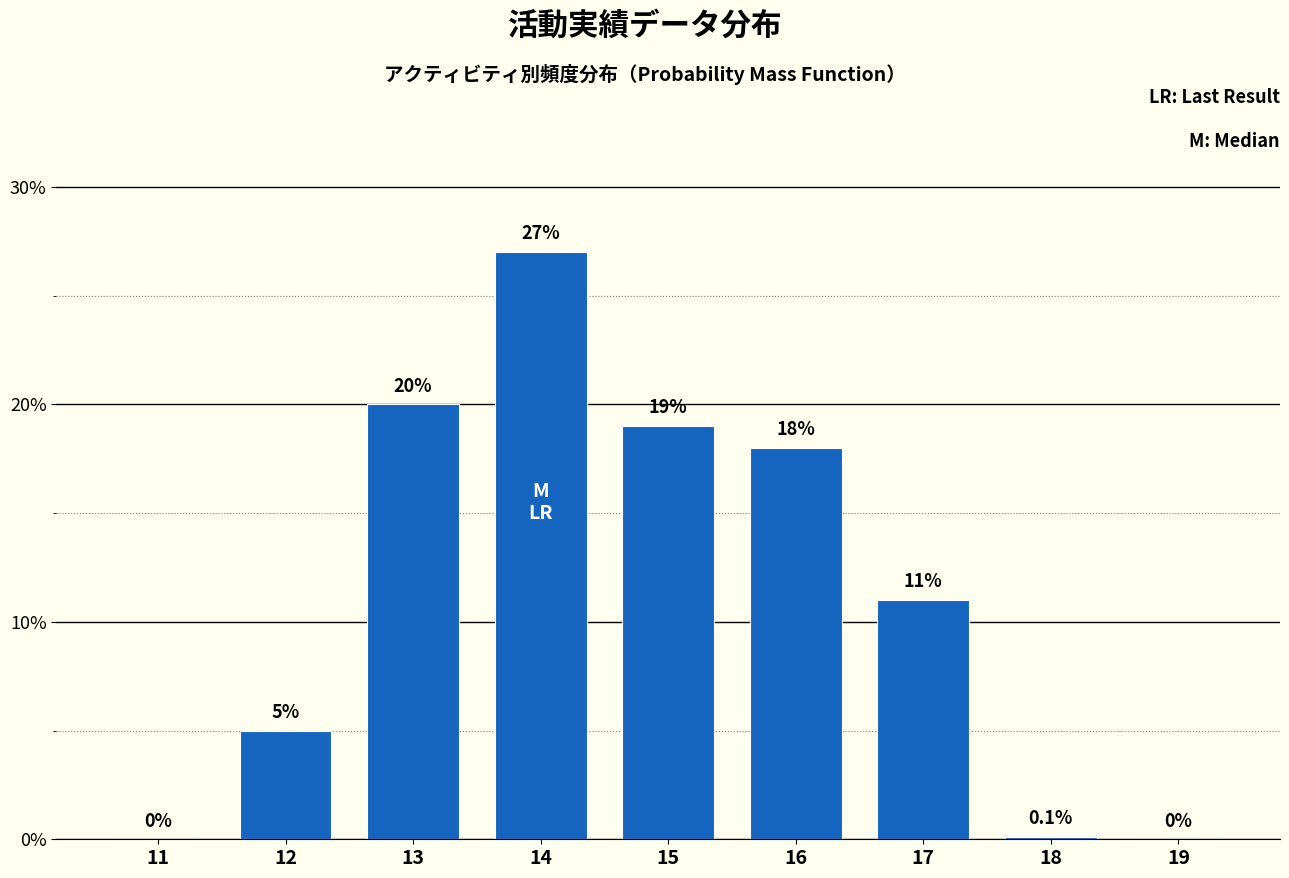

Reading left to right, extract all data points from this chart.

11=0.0	12=5.0	13=20.0	14=27.0	15=19.0	16=18.0	17=11.0	18=0.1	19=0.0